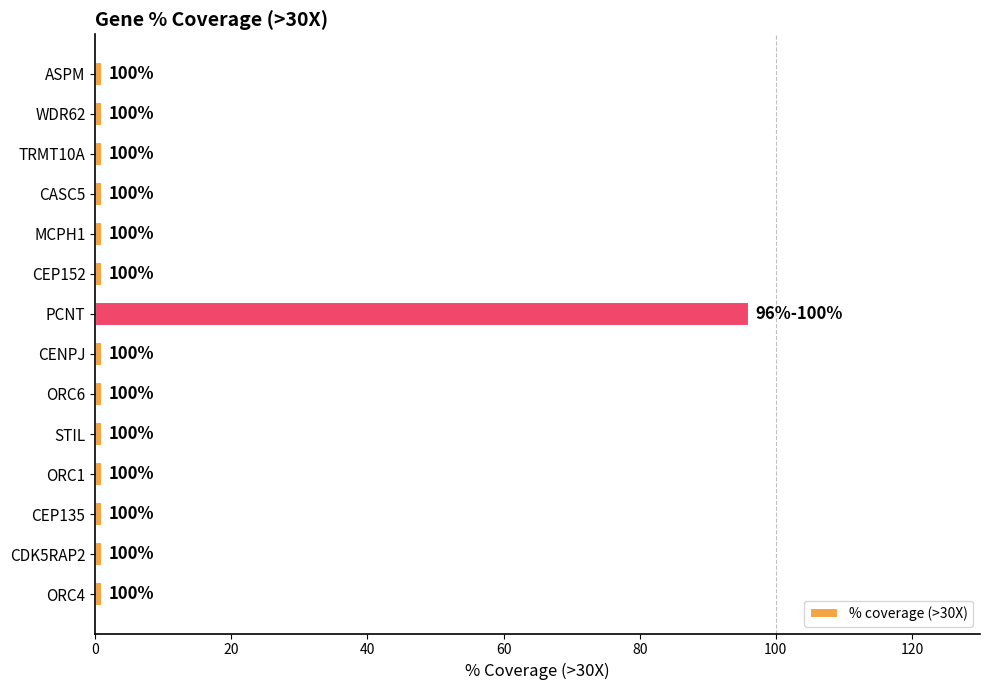

What is the greatest value displayed?

96